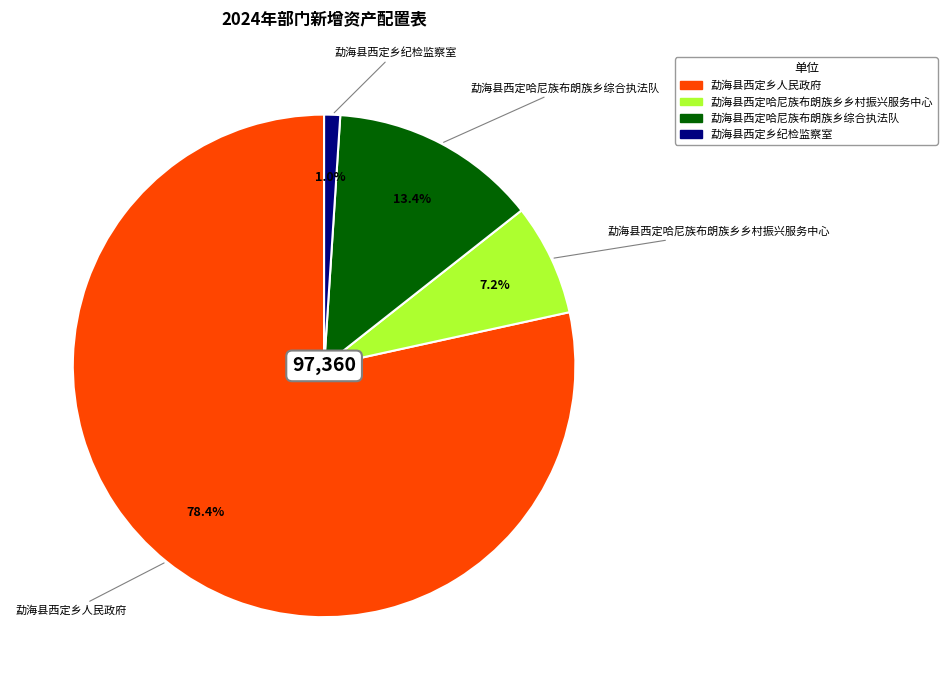

To the nearest percent, what is the difference between the 勐海县西定哈尼族布朗族乡综合执法队 and 勐海县西定乡纪检监察室 slice percentages?

12%